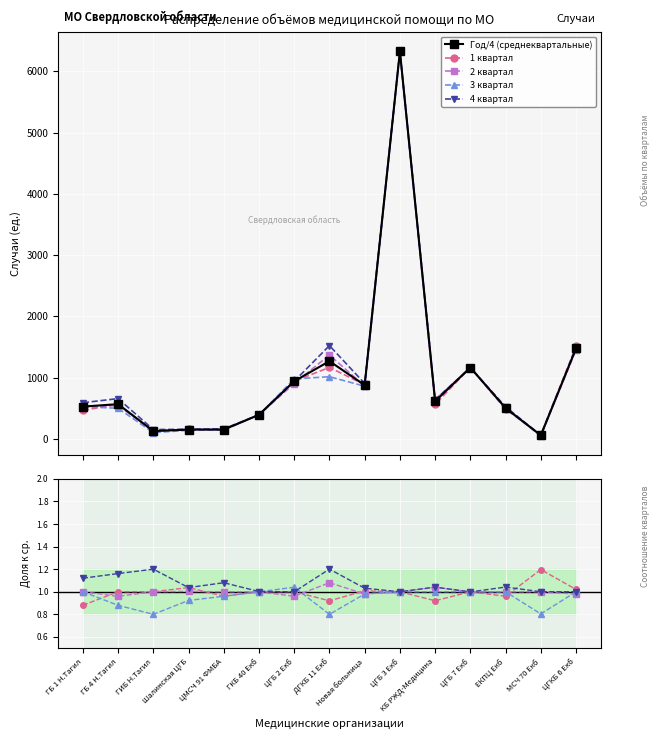

What is the value of the 4 квартал point at the 15th from the left?

1477.0